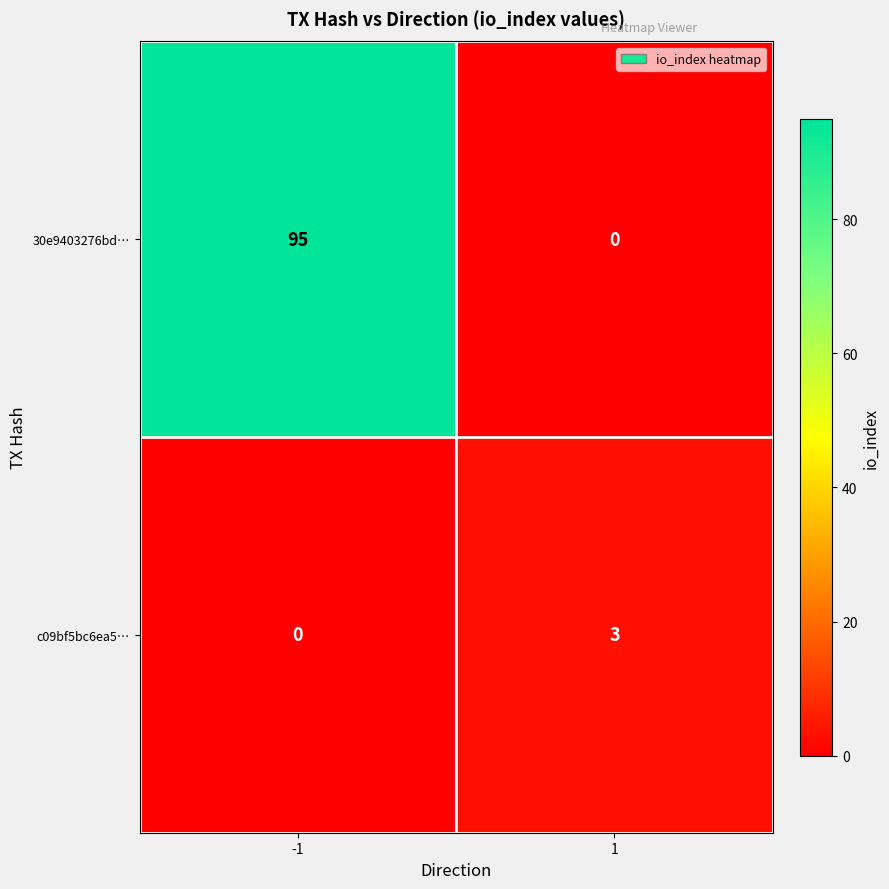

What is the average value of the 30e9403276bd… series?

48